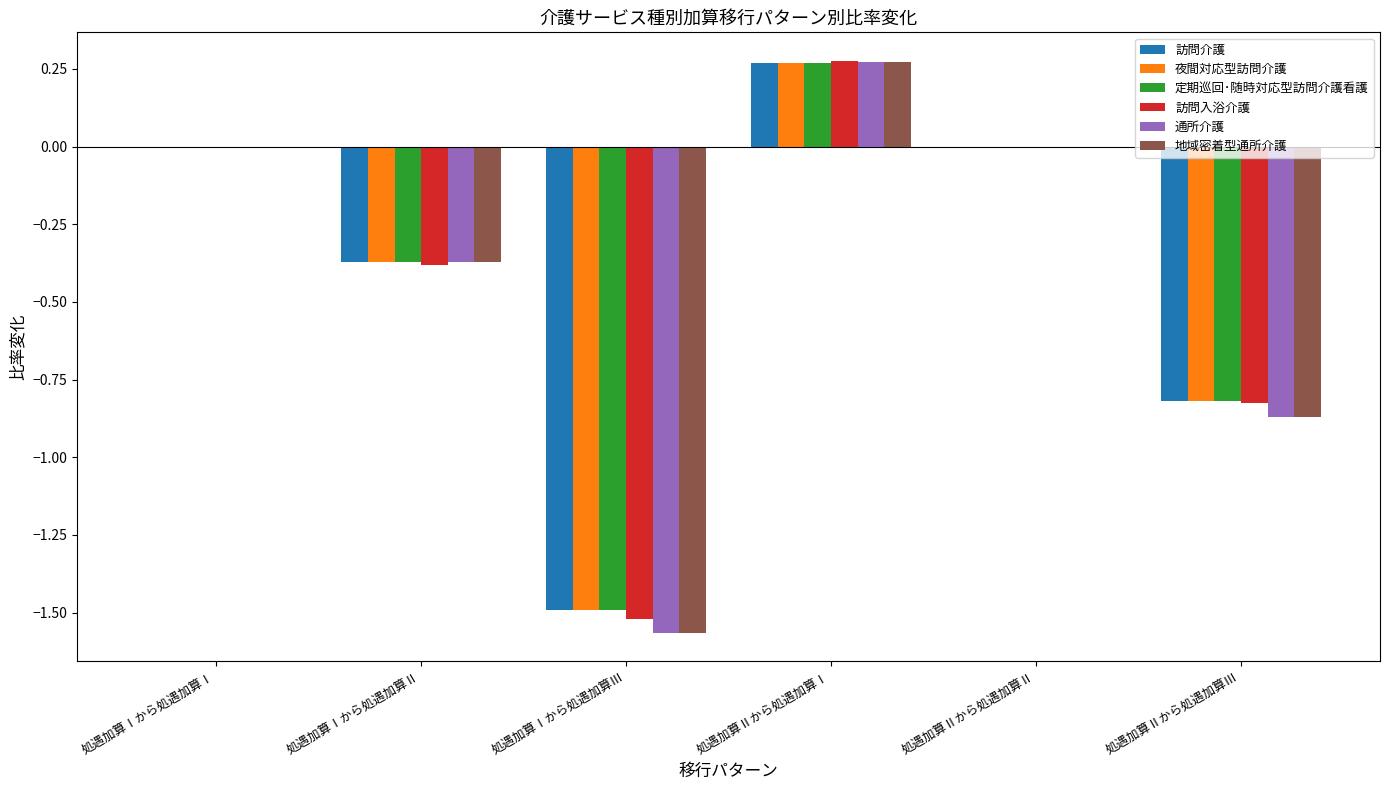

At 処遇加算Ⅱから処遇加算Ⅱ, list the series in order from smallest to largest.

訪問介護, 夜間対応型訪問介護, 定期巡回･随時対応型訪問介護看護, 訪問入浴介護, 通所介護, 地域密着型通所介護